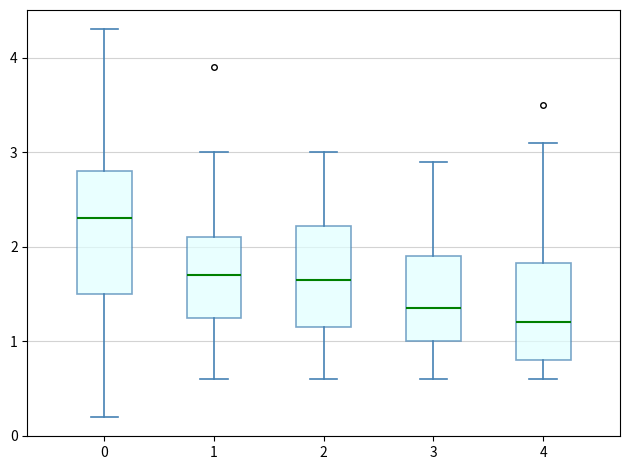

Which box has the highest median line?

0